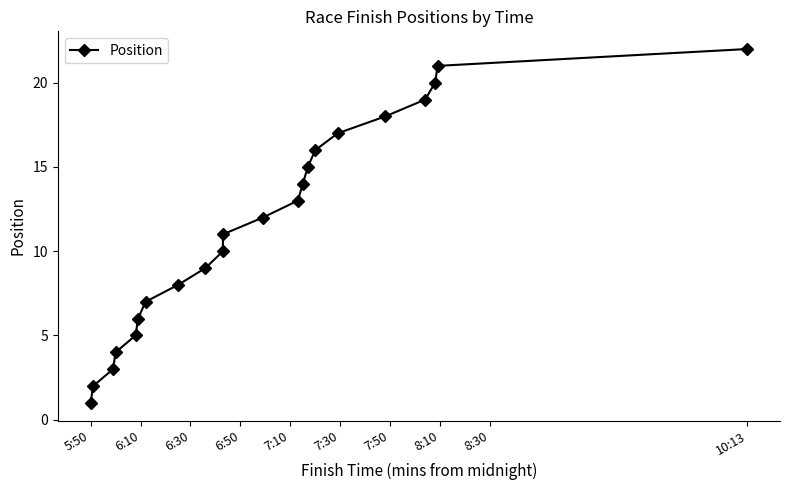

Reading right to left, list all the values displayed in this chart.

22	21	20	19	18	17	16	15	14	13	12	11	10	9	8	7	6	5	4	3	2	1